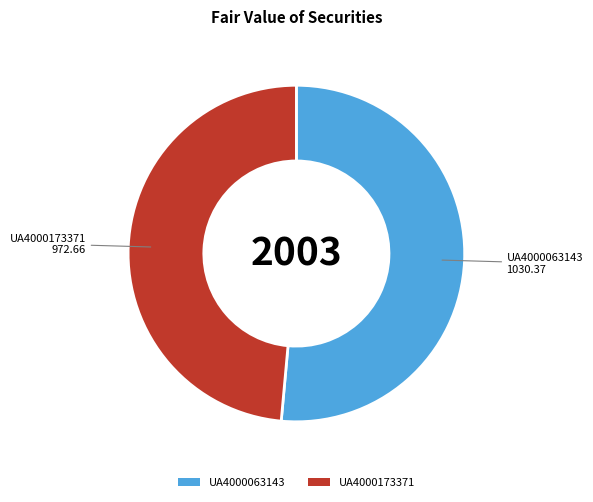

Rank the categories by value from lowest to highest.

UA4000173371, UA4000063143